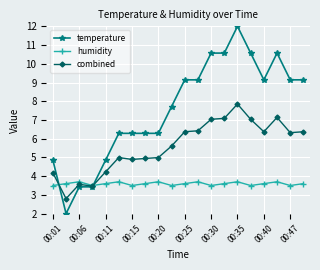

List the series in order of their overall mean, lowest first.

humidity, combined, temperature